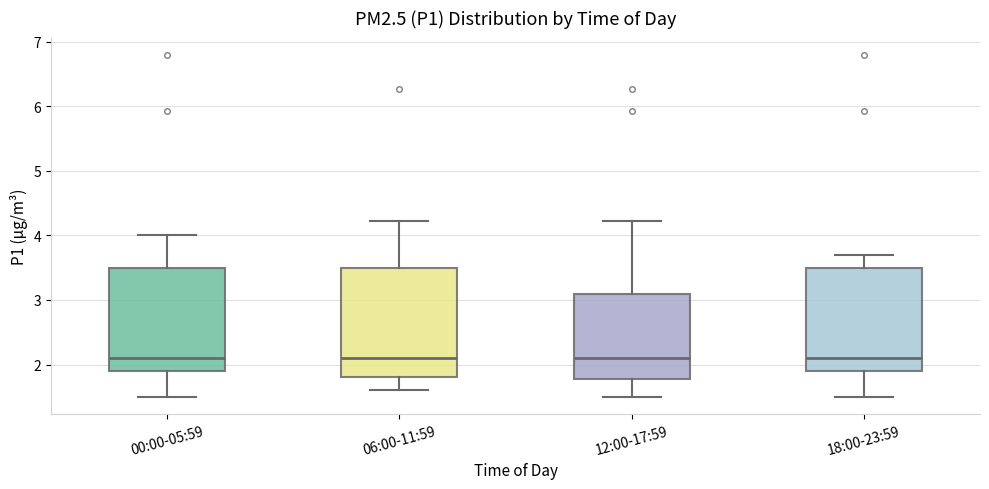

Where is the upper edge of the box for 06:00-11:59 on the y-axis? The values are not printed on the chart, so give them approximately, as read against the axis.

3.5